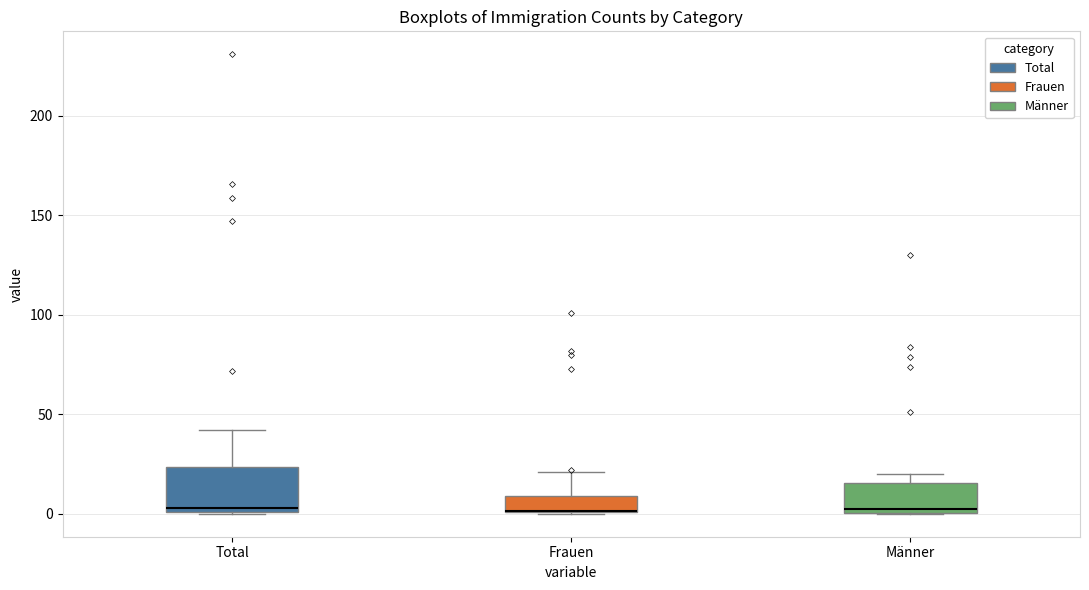

Which box is the tallest, from its lower edge to its upper edge?

Total